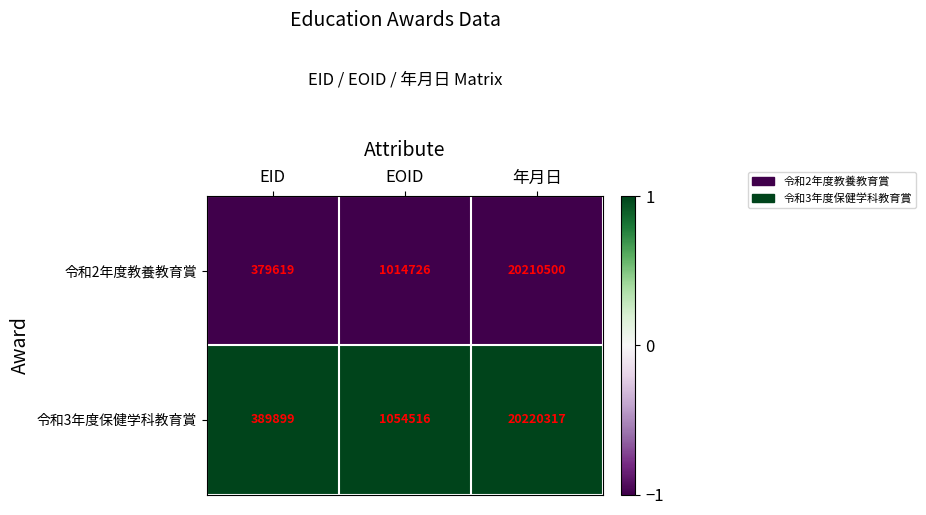

At which category is the sum across all series the highest?

年月日